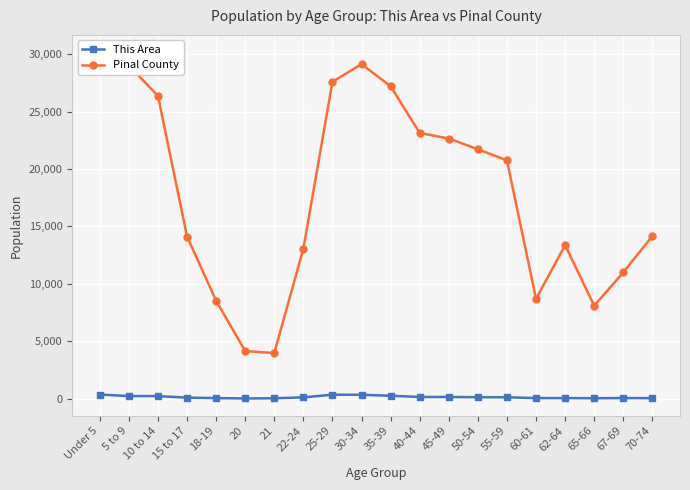

What position from the left is 20?

6